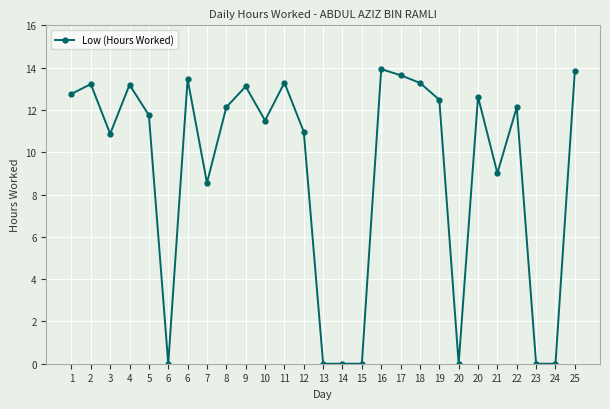

At which category does the data reach its first local valley?

3